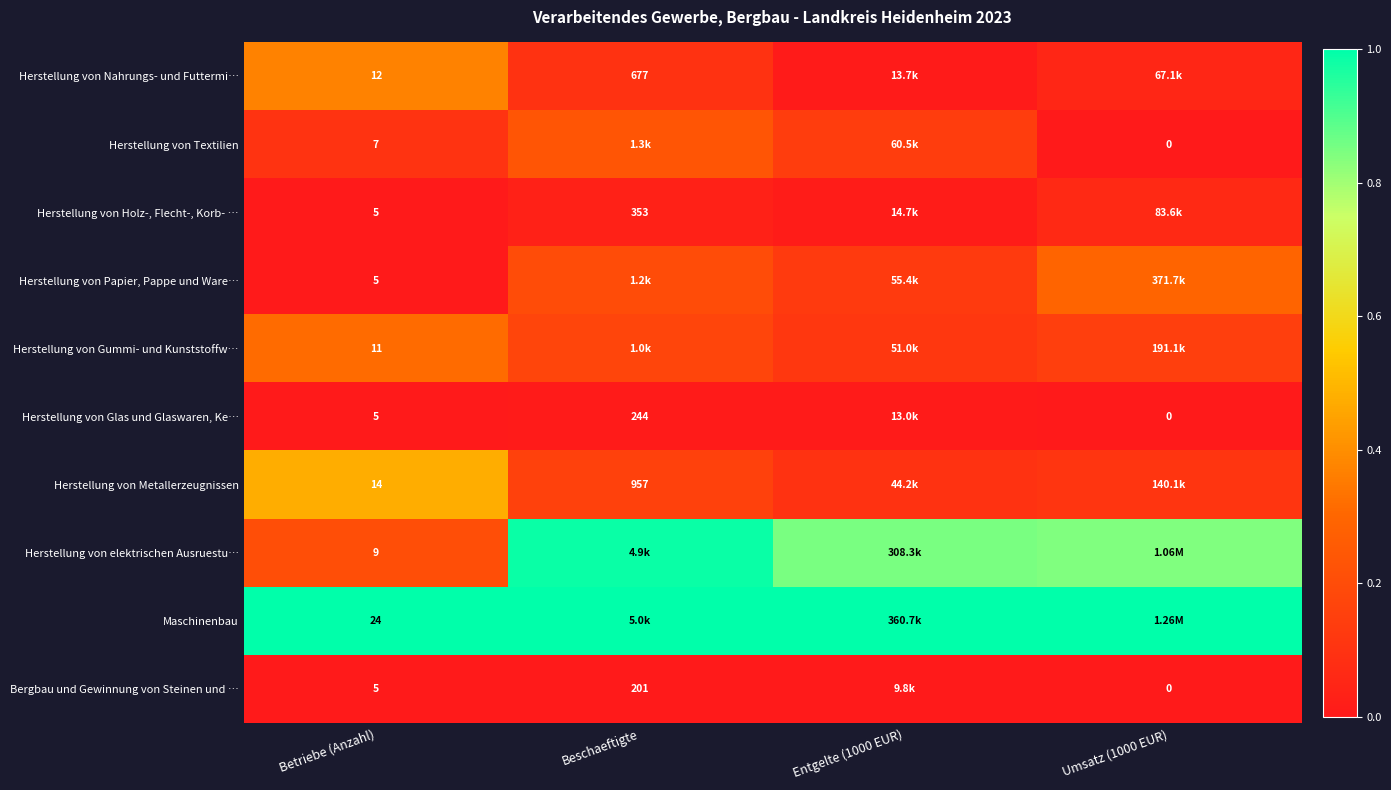

Is the value of Herstellung von Gummi- und Kunststoffw… at Betriebe (Anzahl) greater than the value of Herstellung von Glas und Glaswaren, Ke… at Umsatz (1000 EUR)?

Yes